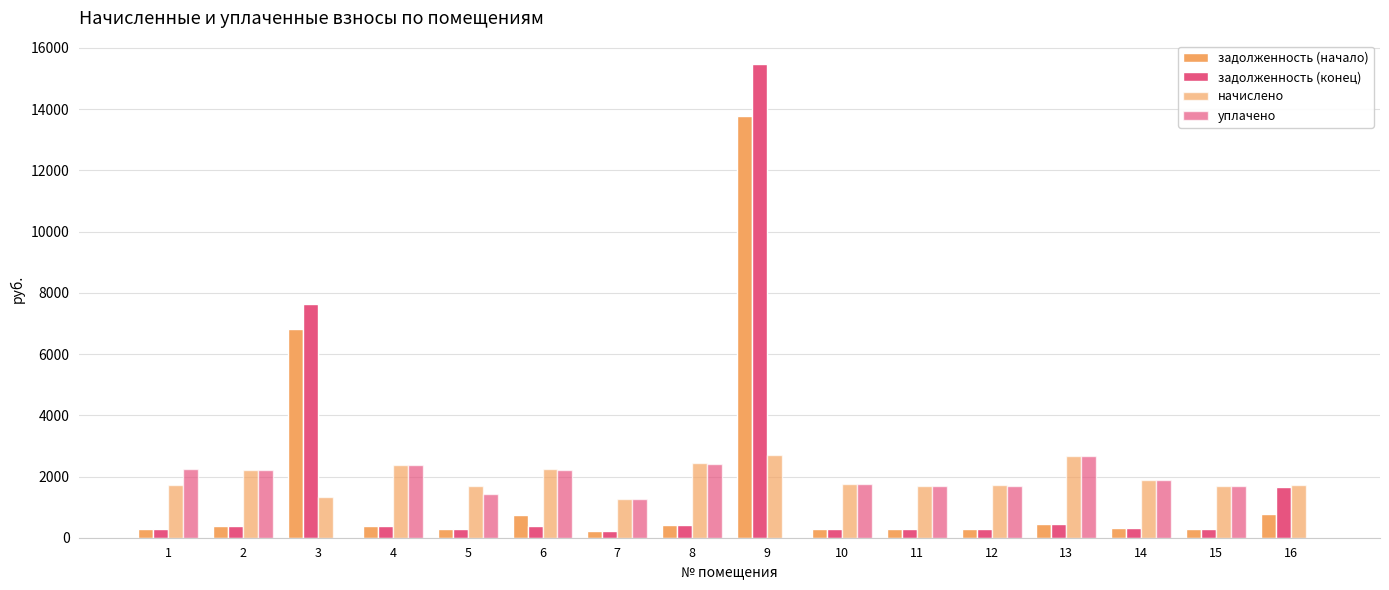

Which category has the lowest value in the задолженность (начало) series?

7